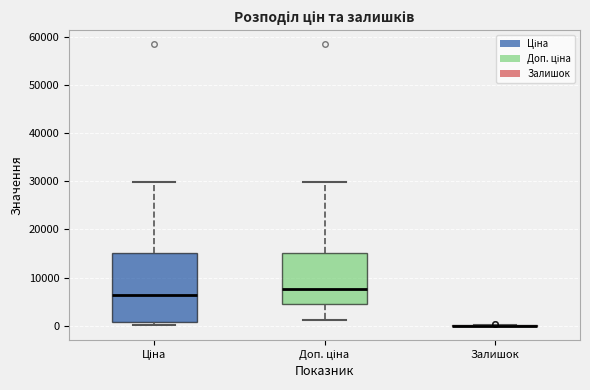

Where is the upper edge of the box for Ціна on the y-axis? The values are not printed on the chart, so give them approximately, as read against the axis.

15000